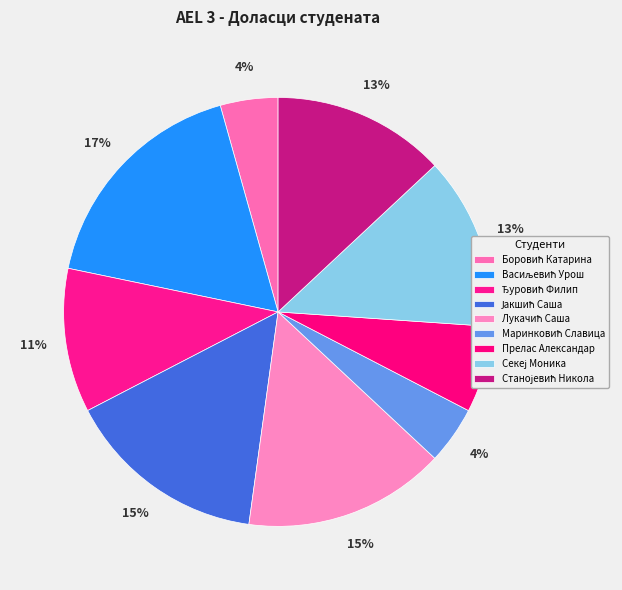

How many segments does this pie chart have?

9